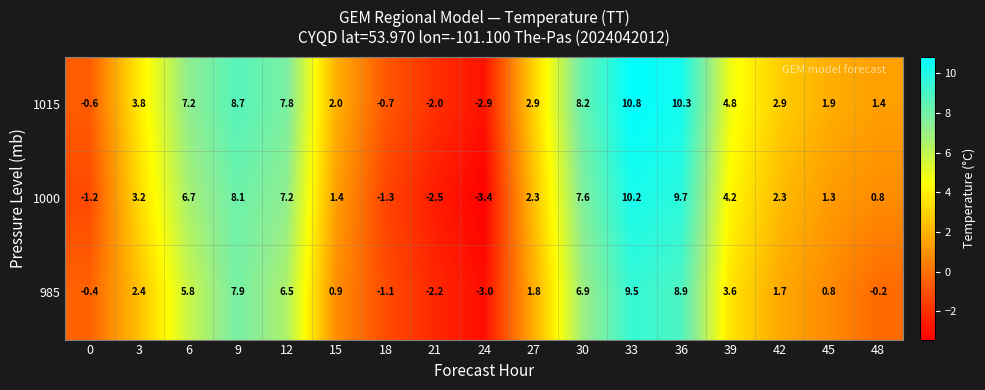

Which category has the highest value across all series?

33